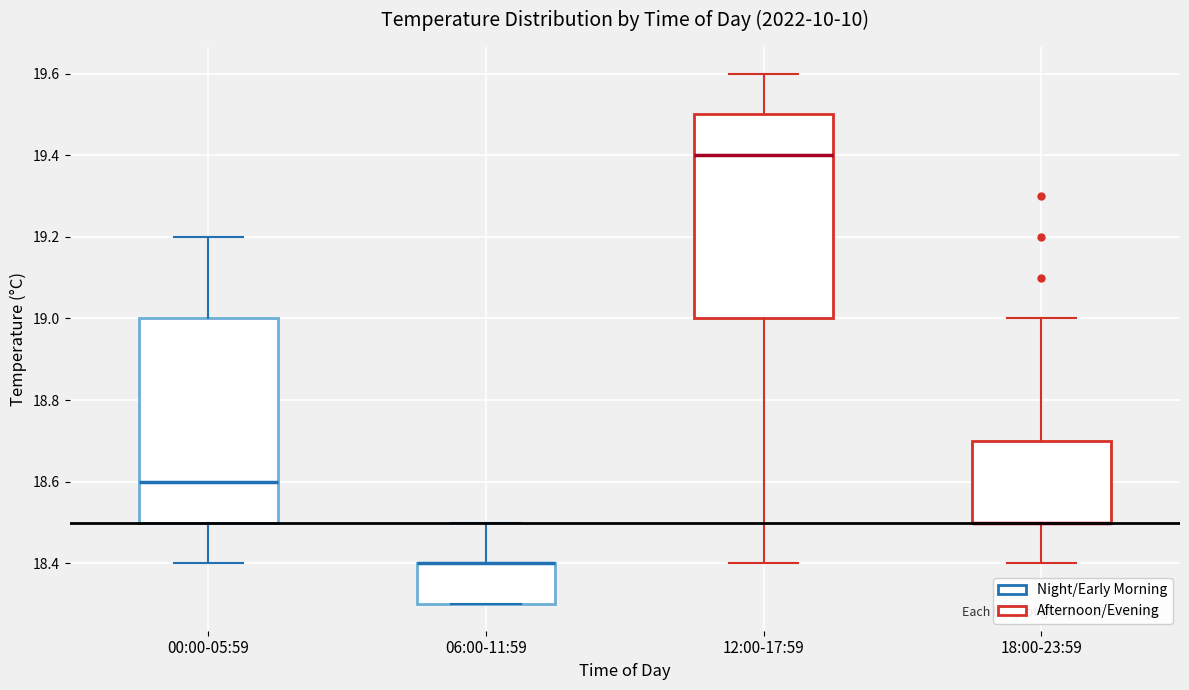

Reading left to right, read every box against the y-axis: the position of its median line, the range the box covers, and the ends of its whiskers. The values are not printed on the chart, so give them approximately, as read against the axis.

00:00-05:59: median 18.6, box 18.5 to 19.0, whiskers 18.4 to 19.2
06:00-11:59: median 18.4 (drawn on the box's upper edge), box 18.3 to 18.4, whiskers 18.3 to 18.5
12:00-17:59: median 19.4, box 19.0 to 19.5, whiskers 18.4 to 19.6
18:00-23:59: median 18.5 (drawn on the box's lower edge), box 18.5 to 18.7, whiskers 18.4 to 19.0